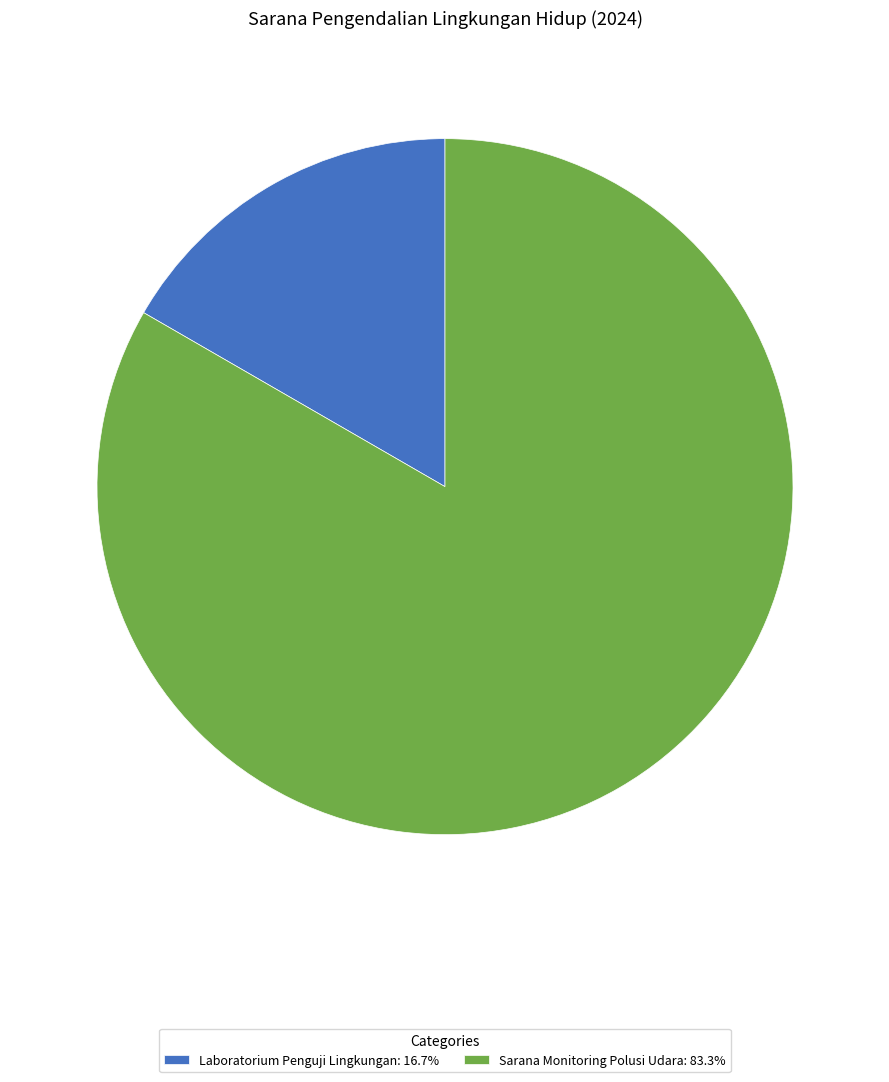

Combined, do Laboratorium Penguji Lingkungan and Sarana Monitoring Polusi Udara account for over 50%?

Yes